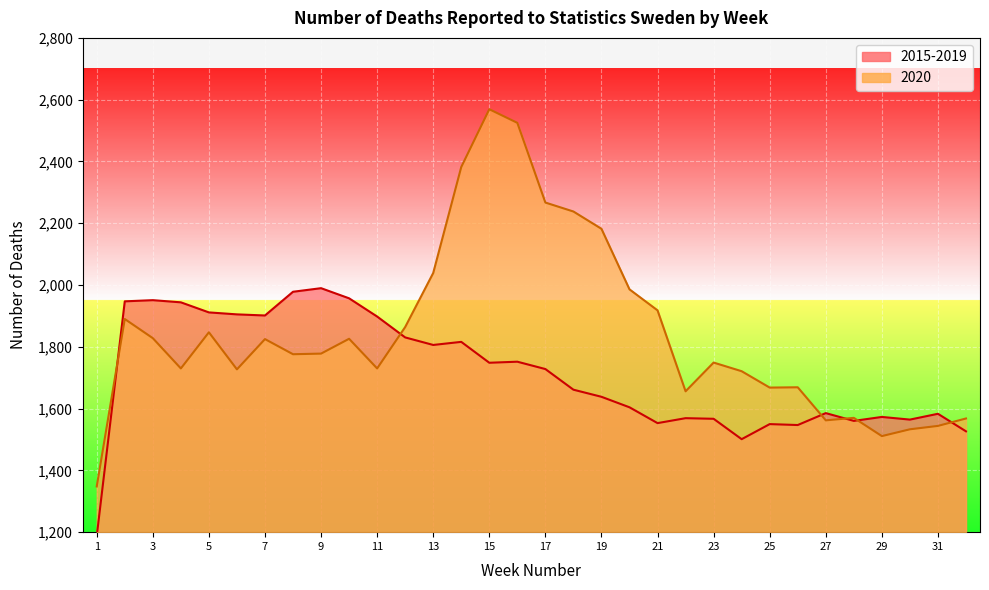

How many lines are shown in the chart?

2